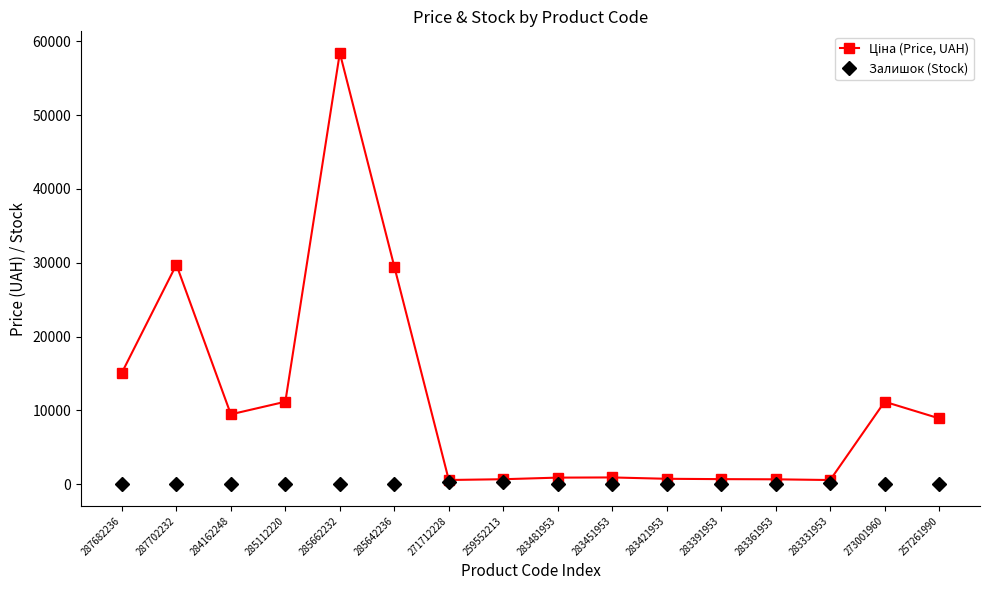

At how many categories does at least one series exceed 14063?

4